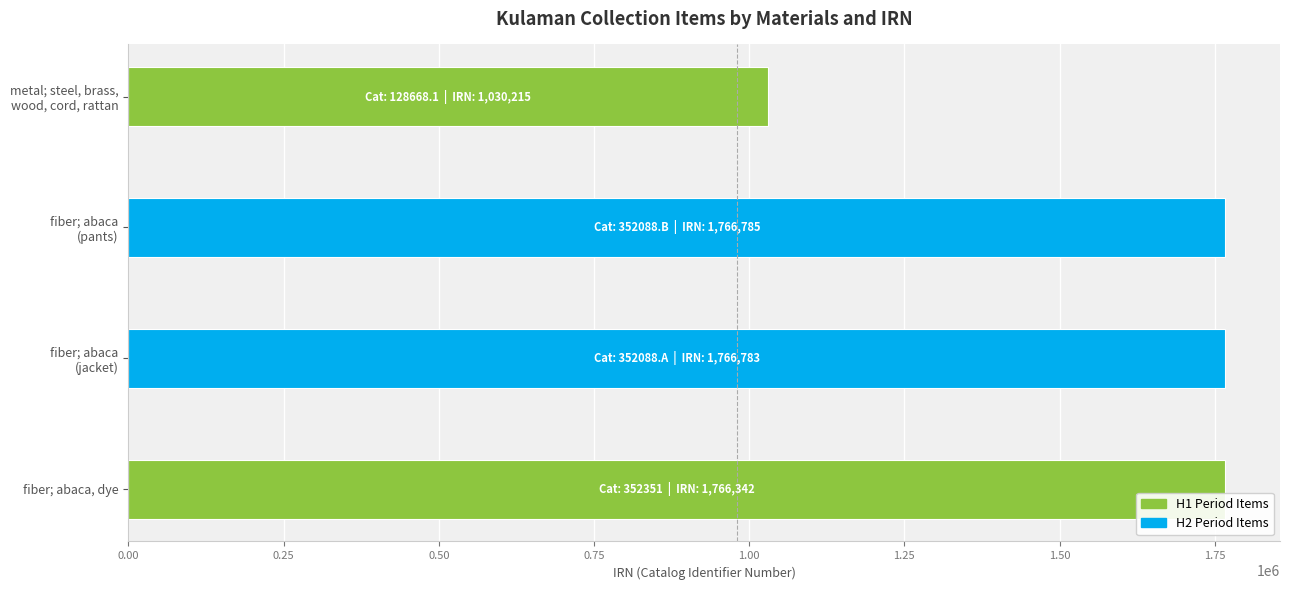

What is the average value?

1582531